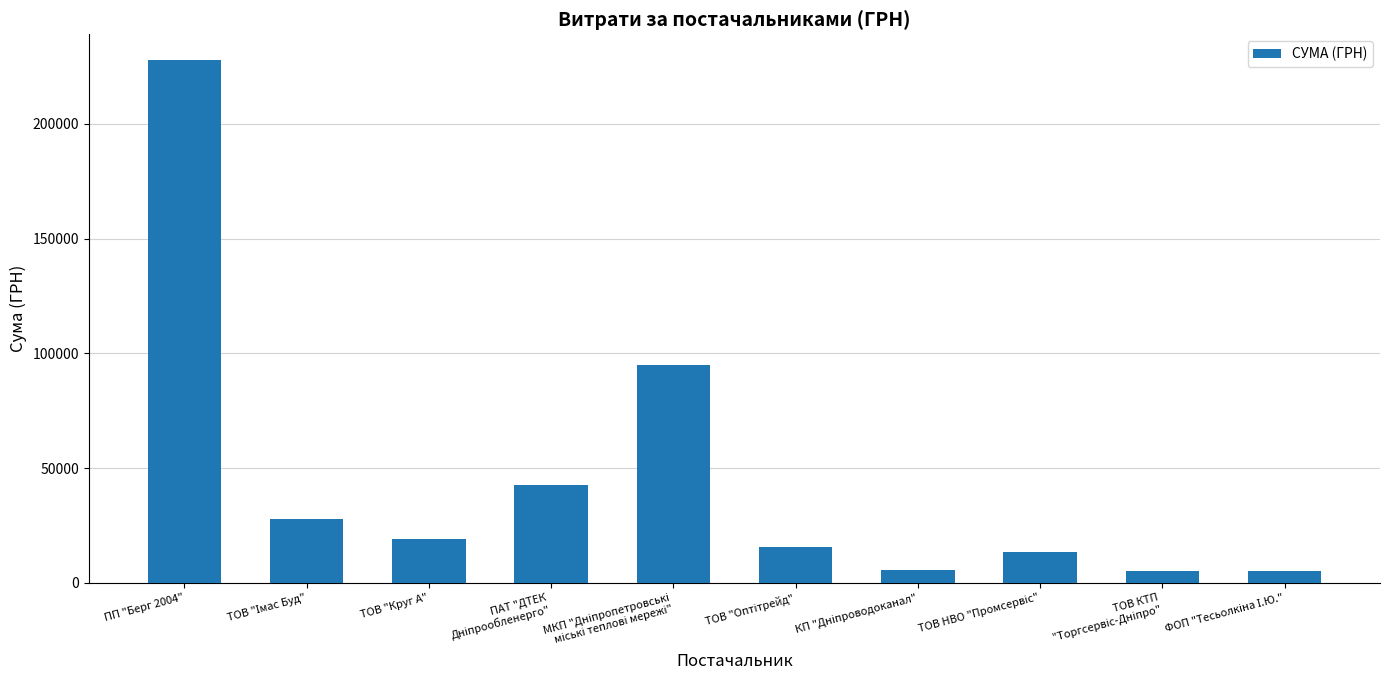

The value at ПП "Берг 2004" is 116851.0. True or false?

False